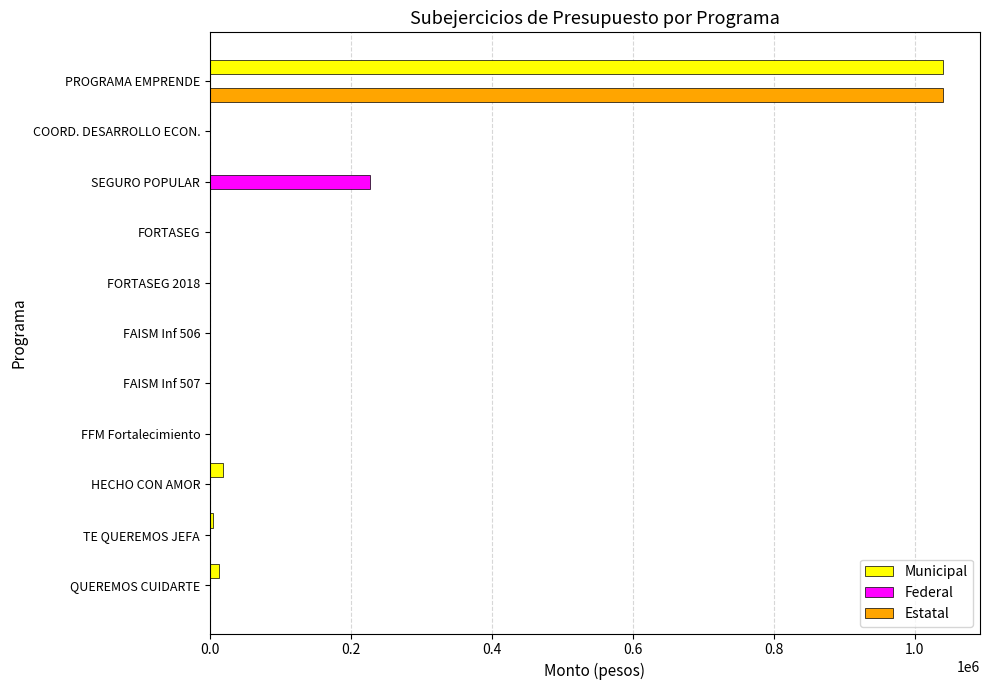

The Municipal series shows 0.0 at FORTASEG. True or false?

True